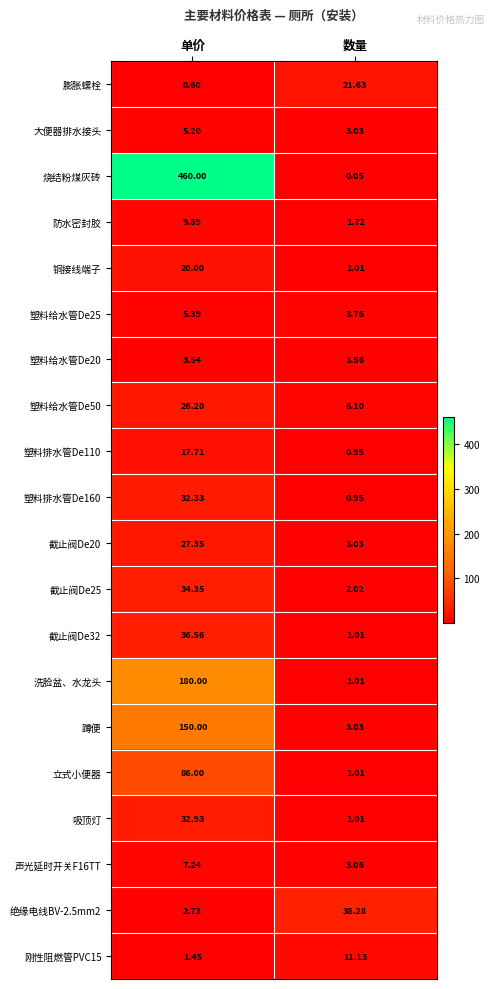

Which category has the lowest value across all series?

数量